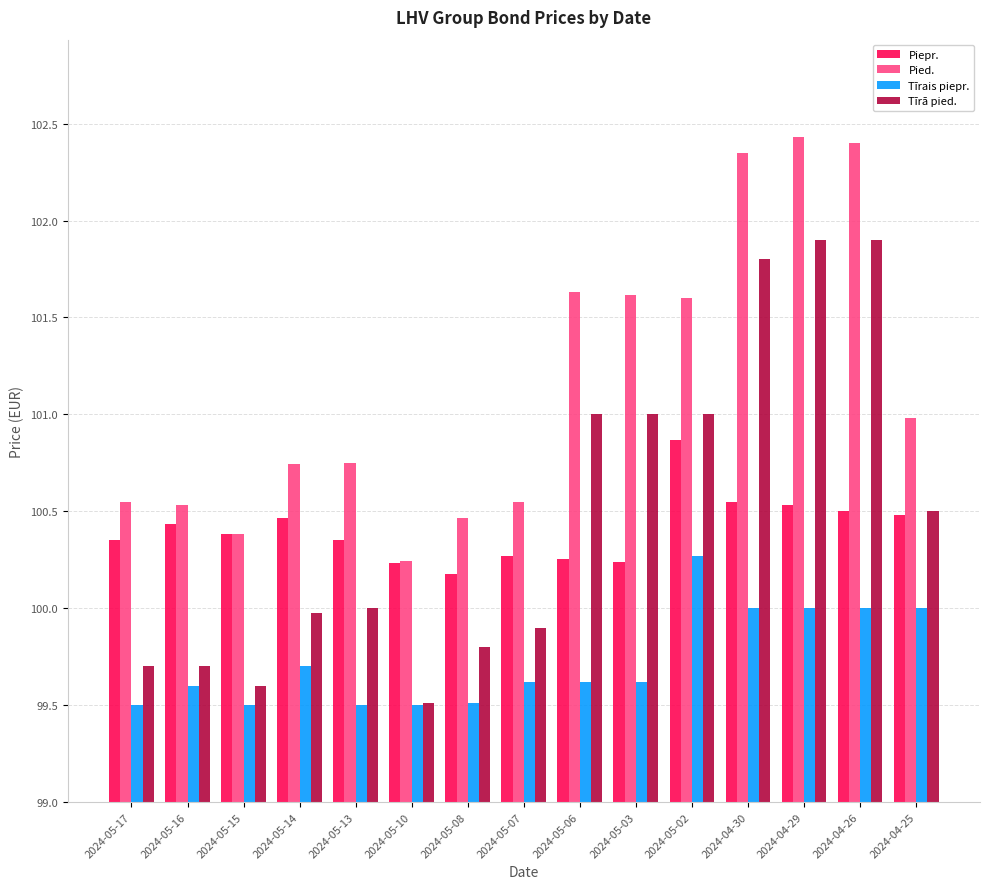

Which series has the widest spread of values?

Tīrā pied.